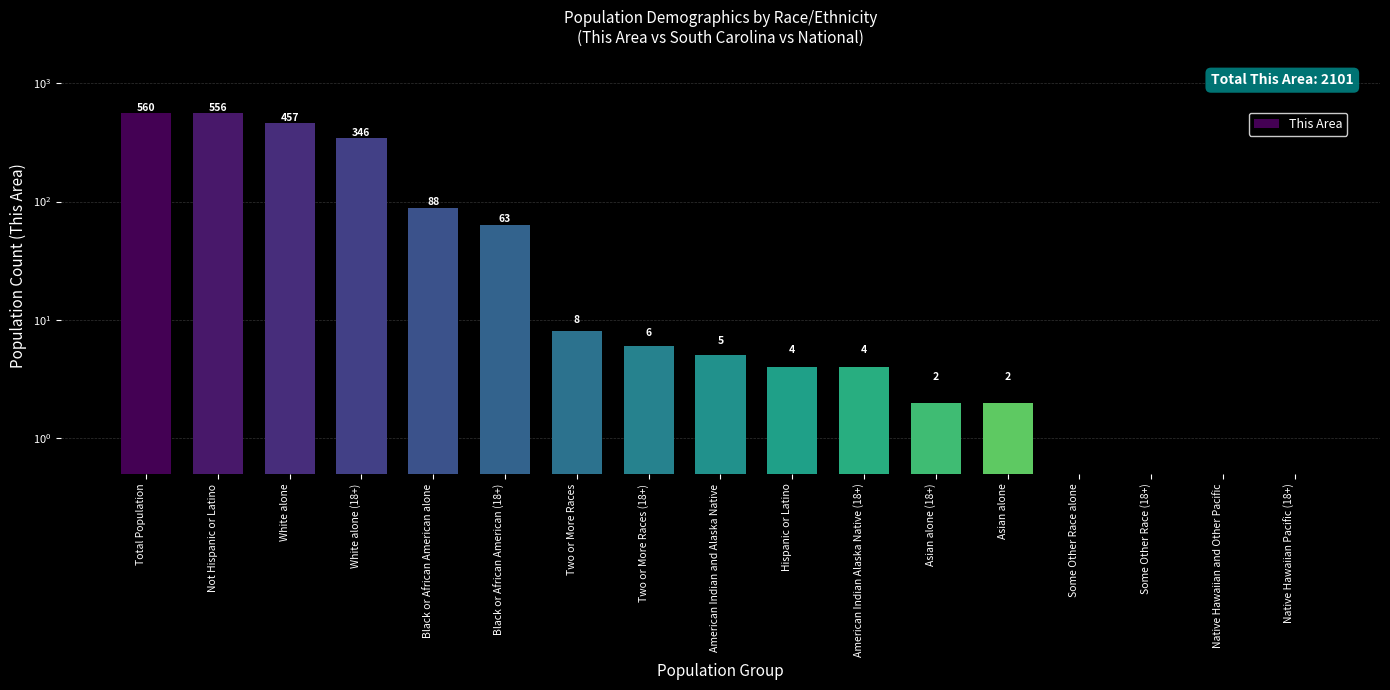

What is the label of the 10th bar from the left?

Hispanic or Latino